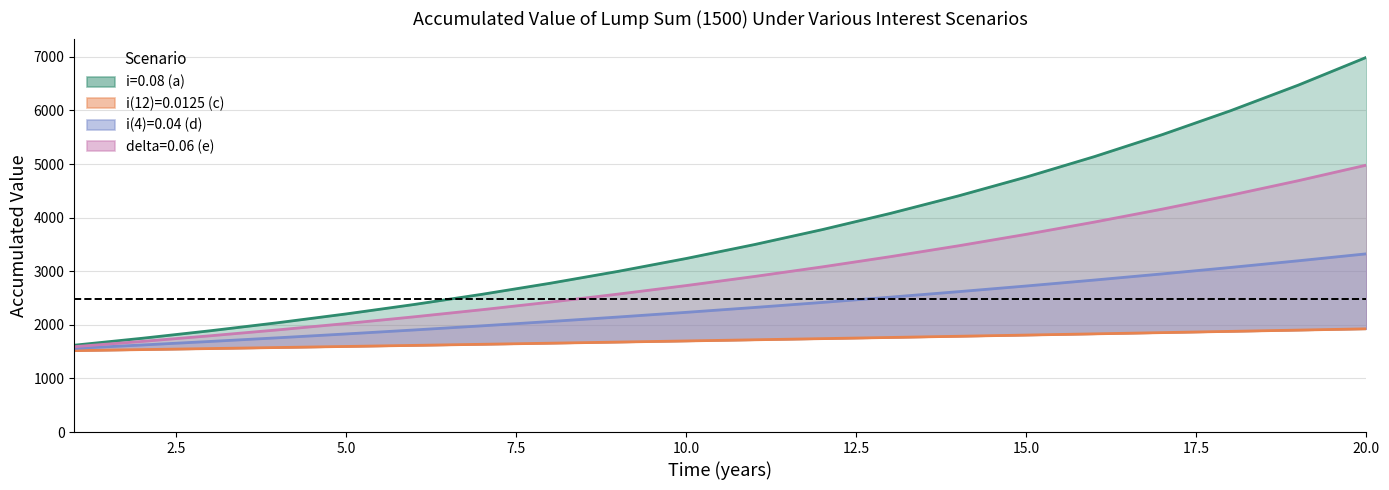

Reading left to right, transcribe all the data shown in this chart.

i=0.08 (a): 1620.0	1749.6	1889.6	2040.7	2204.0	2380.3	2570.7	2776.4	2998.5	3238.4	3497.5	3777.3	4079.4	4405.8	4758.3	5138.9	5550.0	5994.0	6473.6	6991.4
i(12)=0.0125 (c): 1518.9	1538.0	1557.3	1576.9	1596.7	1616.8	1637.1	1657.7	1678.5	1699.6	1721.0	1742.6	1764.5	1786.7	1809.2	1831.9	1854.9	1878.3	1901.9	1925.8
i(4)=0.04 (d): 1560.9	1624.3	1690.2	1758.9	1830.3	1904.6	1981.9	2062.4	2146.2	2233.3	2324.0	2418.3	2516.5	2618.7	2725.0	2835.7	2950.8	3070.6	3195.3	3325.1
delta=0.06 (e): 1592.8	1691.2	1795.8	1906.9	2024.8	2150.0	2282.9	2424.1	2574.0	2733.2	2902.2	3081.6	3272.2	3474.6	3689.4	3917.5	4159.8	4417.0	4690.2	4980.2